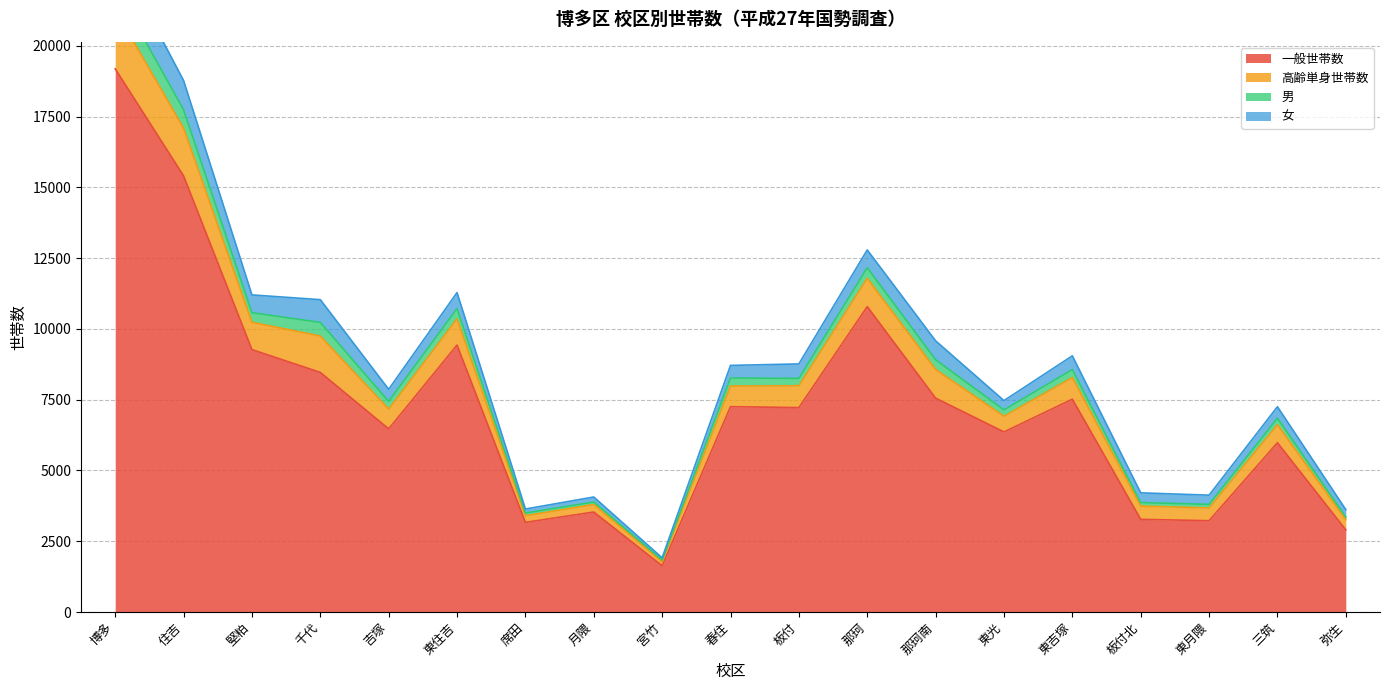

True or false: 一般世帯数 has a value of 2269 at 東光.

False